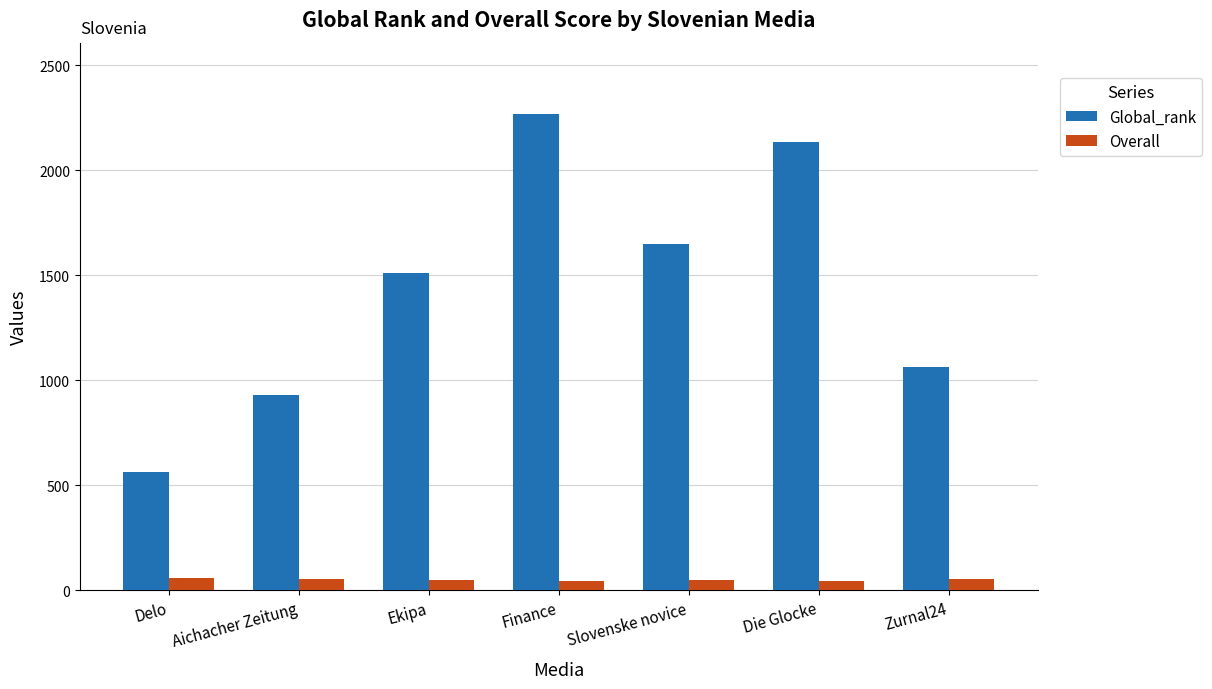

Where is Global_rank nearest to the value 1416?

Ekipa